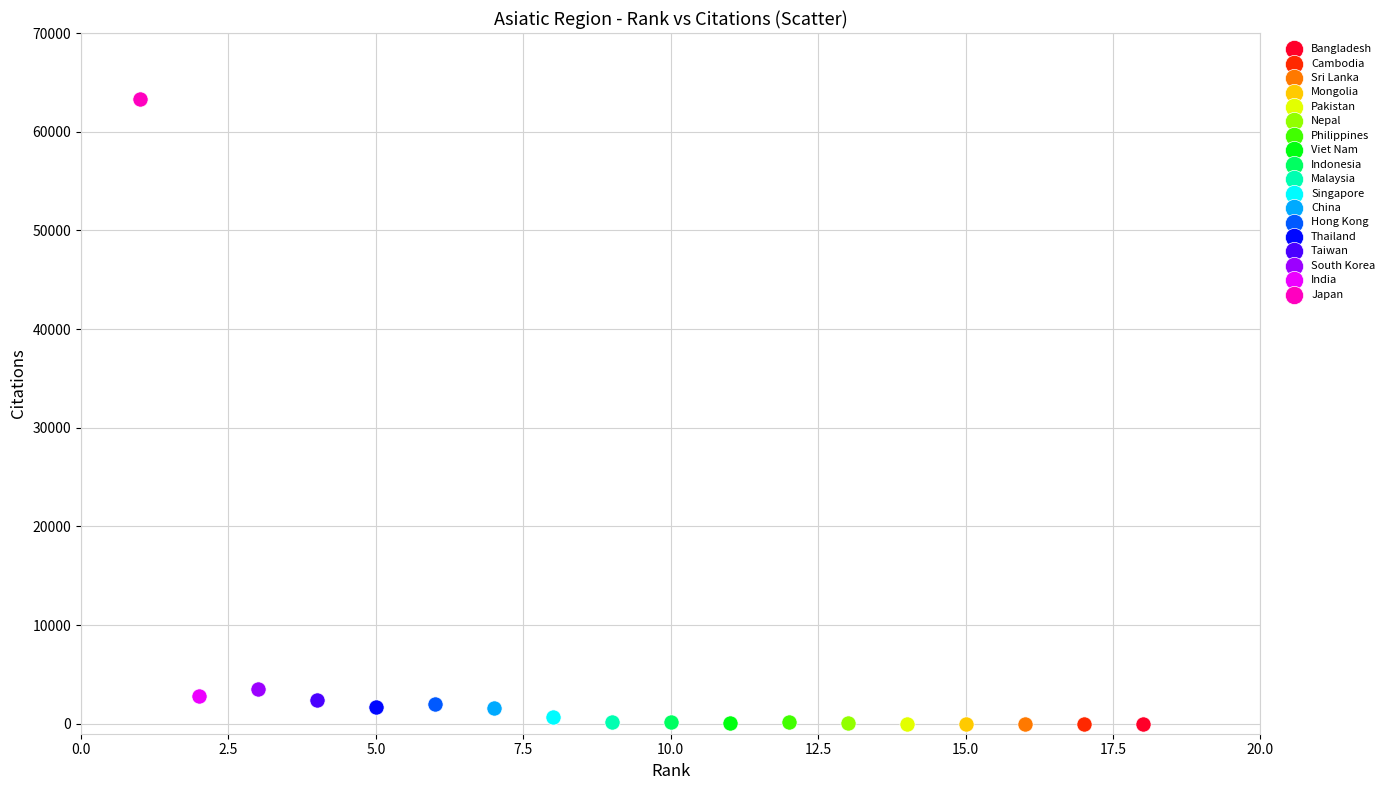

What are all the series names shown in the legend?

Bangladesh, Cambodia, Sri Lanka, Mongolia, Pakistan, Nepal, Philippines, Viet Nam, Indonesia, Malaysia, Singapore, China, Hong Kong, Thailand, Taiwan, South Korea, India, Japan